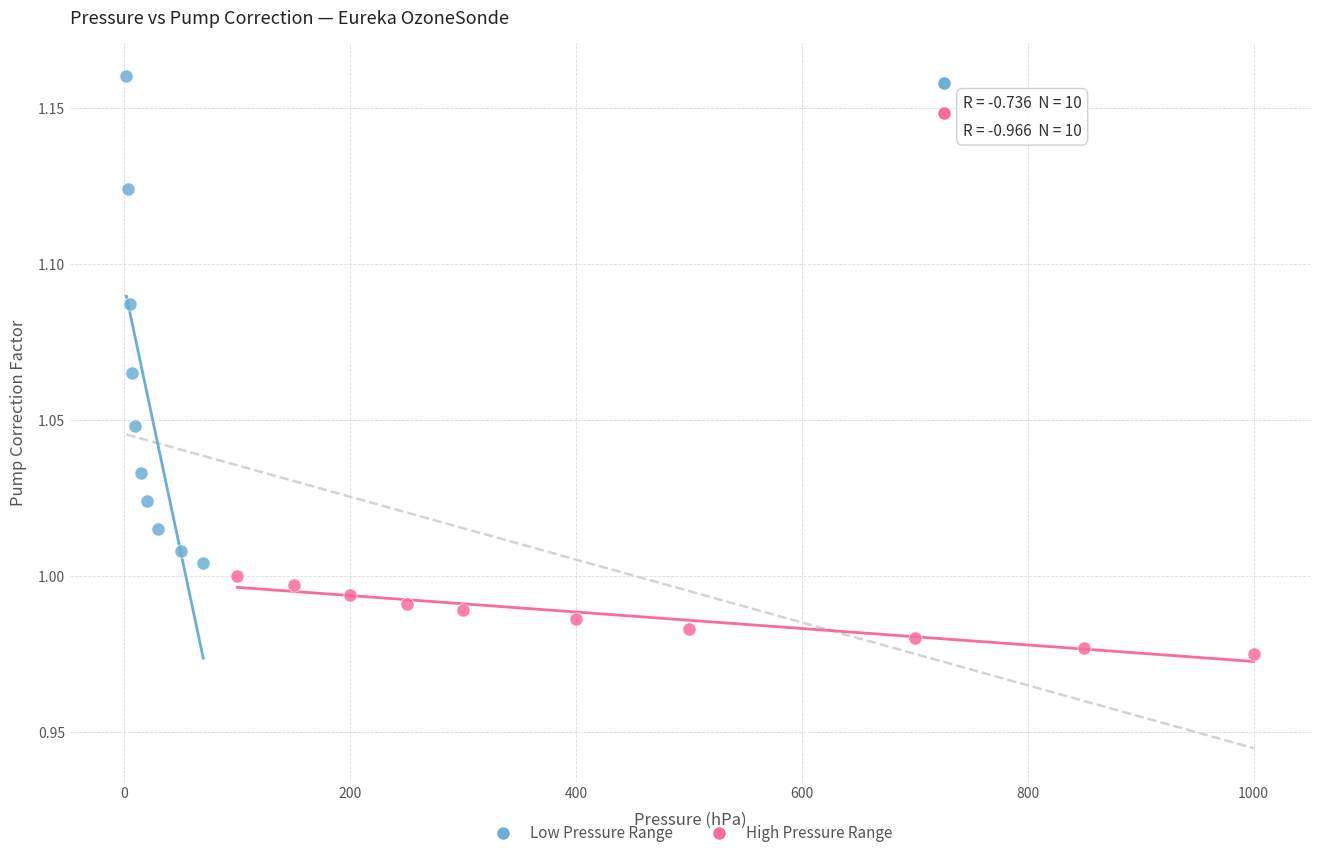

Which series contains the lowest Y value?

High Pressure Range